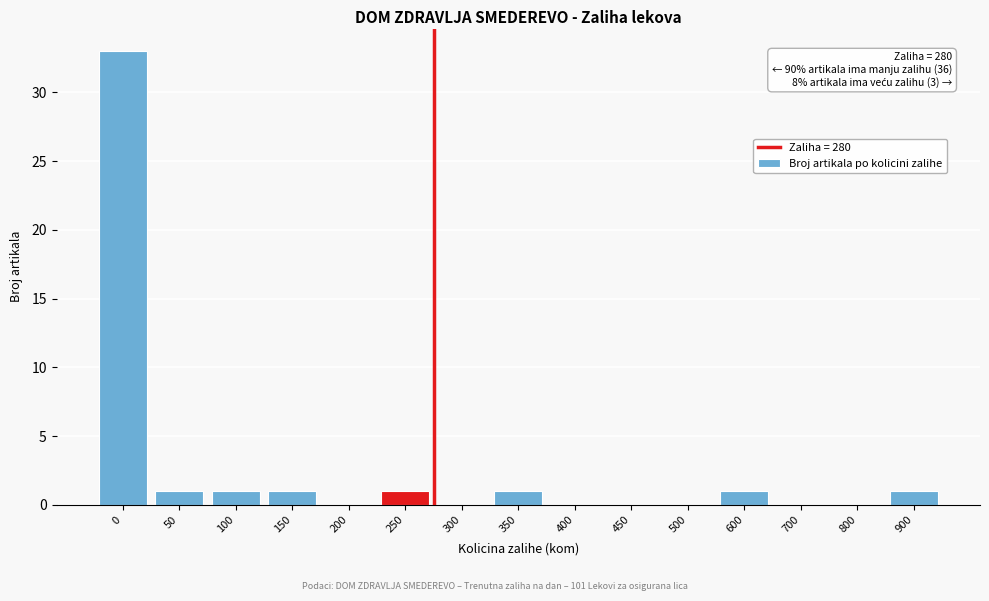

Reading left to right, transcribe all the data shown in this chart.

0=33	50=1	100=1	150=1	200=0	250=1	300=0	350=1	400=0	450=0	500=0	600=1	700=0	800=0	900=1